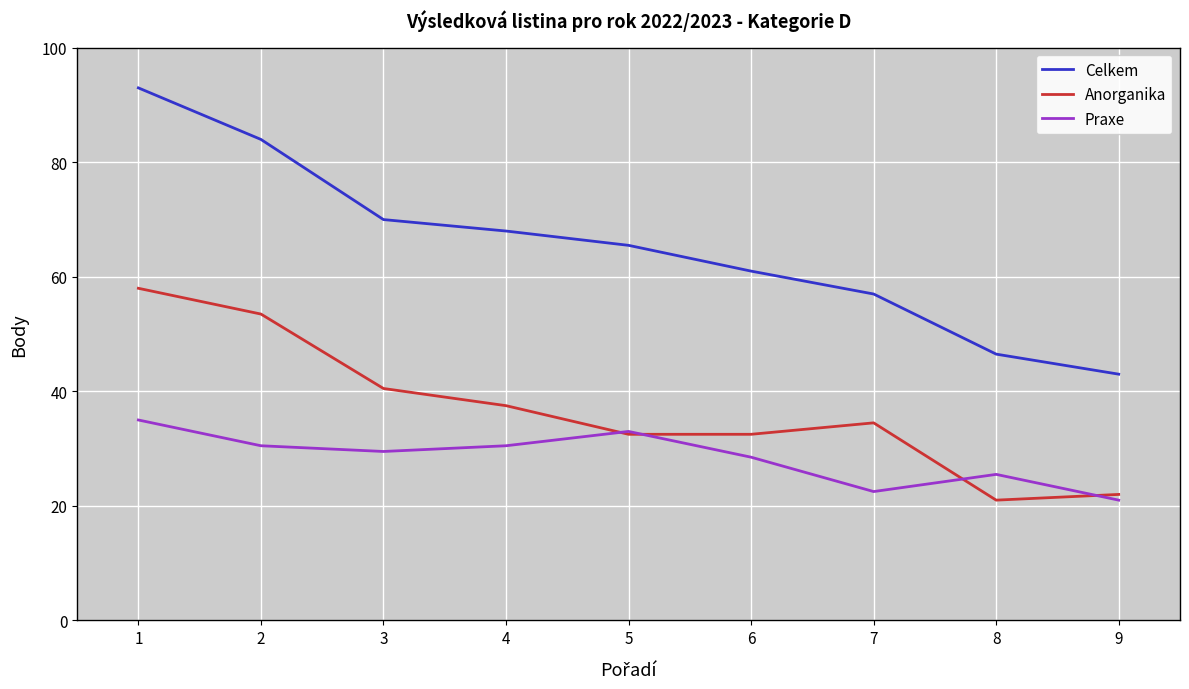

True or false: Anorganika and Celkem cross at least once.

False